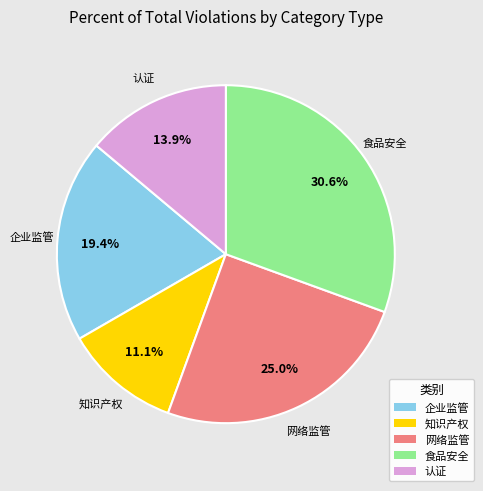

What percentage is NOT represented by 食品安全?

69.4%